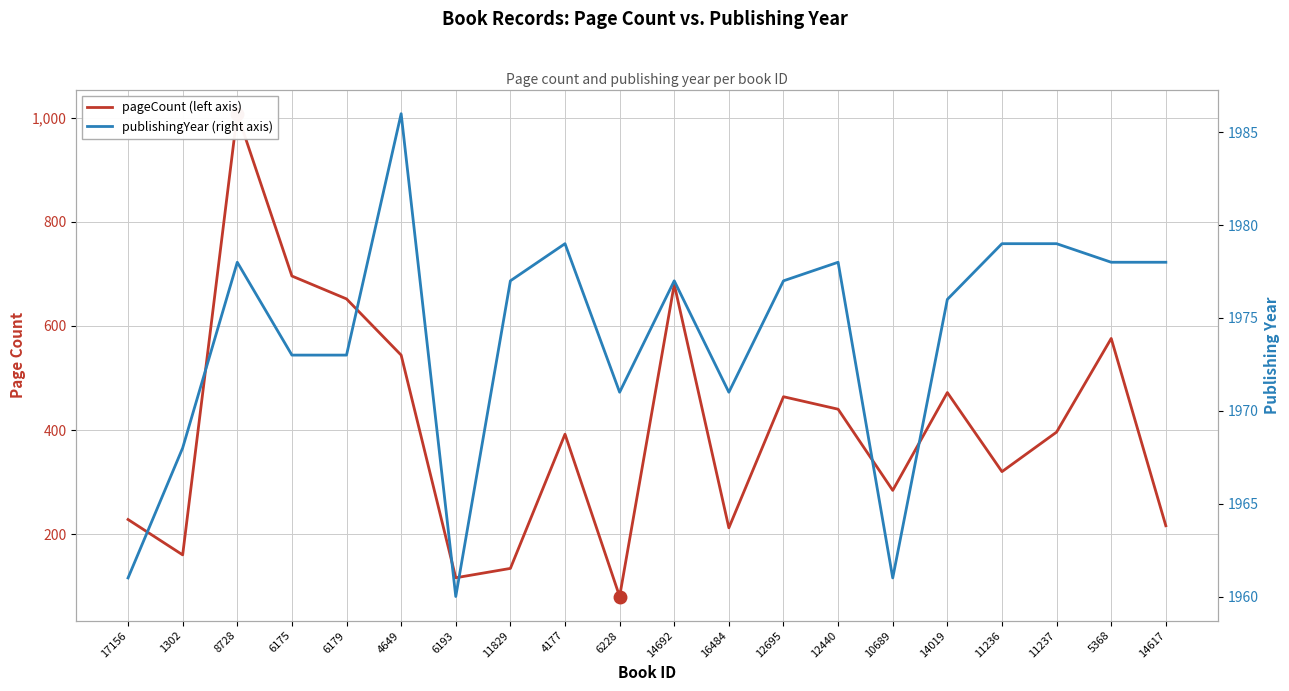

Which category has the lowest value across all series?

6228